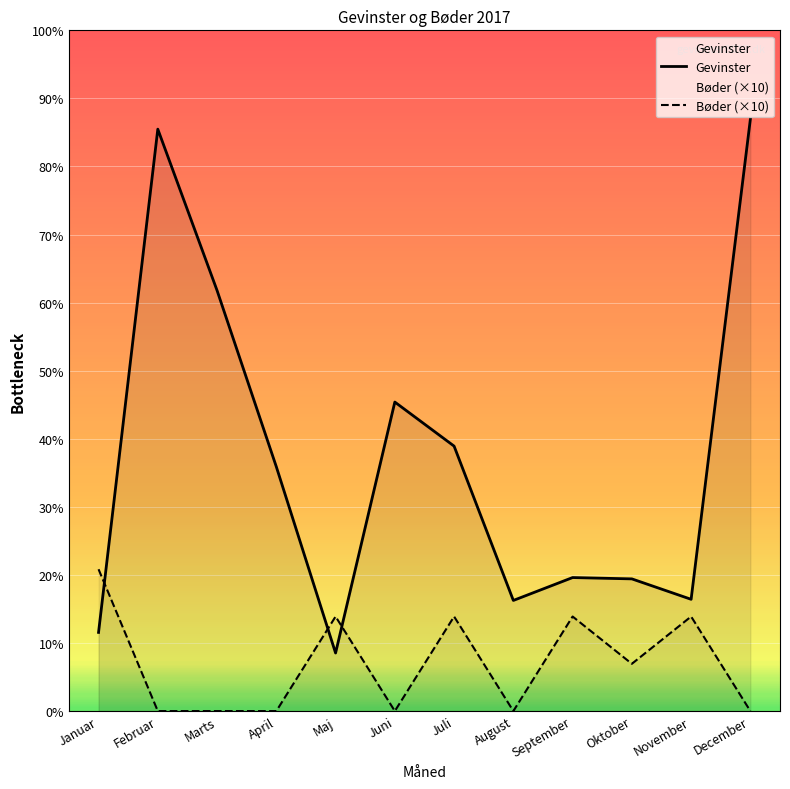

What is the label of the 9th point from the left?

September